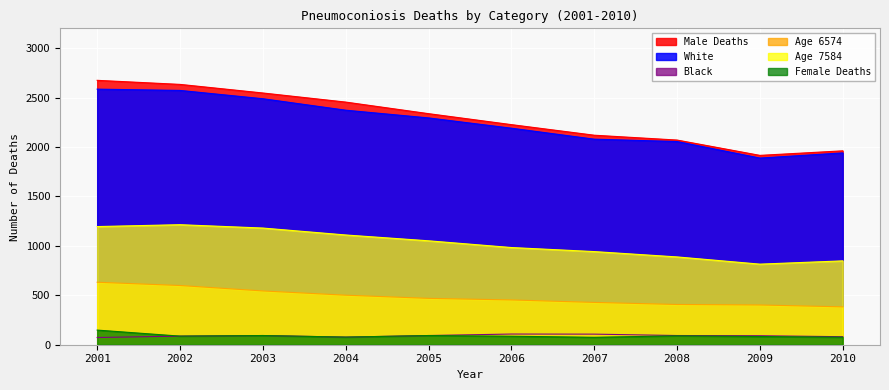

Is it true that Black equals 120 at 2010?

False